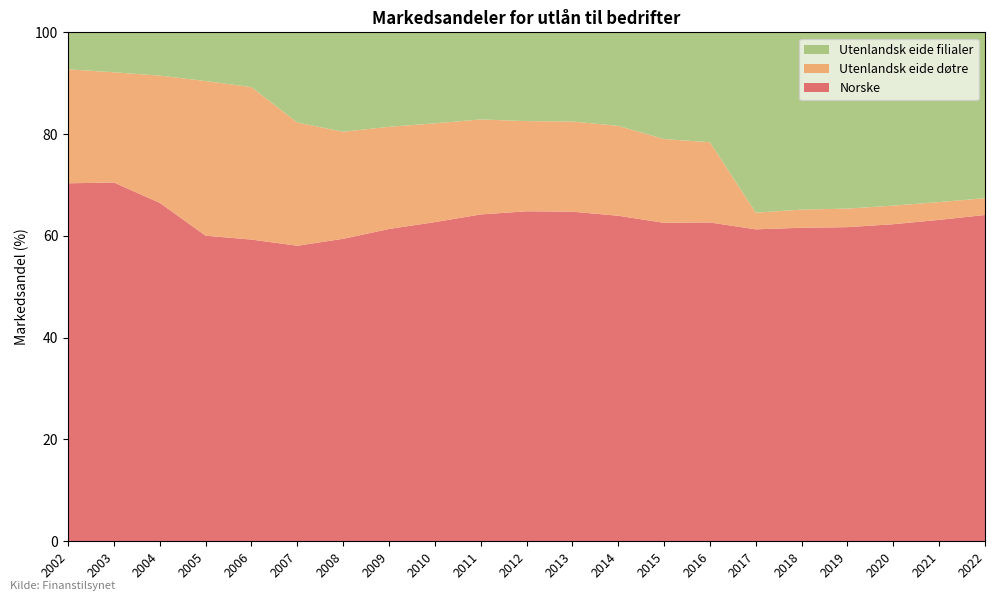

Reading left to right, list all the values displayed in this chart.

Norske: 2002=70.3	2003=70.5	2004=66.5	2005=60.0	2006=59.3	2007=58.1	2008=59.4	2009=61.4	2010=62.7	2011=64.2	2012=64.8	2013=64.8	2014=64.0	2015=62.6	2016=62.6	2017=61.3	2018=61.6	2019=61.7	2020=62.3	2021=63.1	2022=64.1
Utenlandsk eide døtre: 2002=22.4	2003=21.7	2004=25.0	2005=30.4	2006=29.9	2007=24.2	2008=21.0	2009=20.1	2010=19.4	2011=18.7	2012=17.7	2013=17.7	2014=17.7	2015=16.5	2016=15.8	2017=3.3	2018=3.6	2019=3.6	2020=3.6	2021=3.5	2022=3.3
Utenlandsk eide filialer: 2002=7.3	2003=7.8	2004=8.5	2005=9.6	2006=10.8	2007=17.7	2008=19.5	2009=18.6	2010=17.9	2011=17.1	2012=17.4	2013=17.5	2014=18.4	2015=21.0	2016=21.6	2017=35.4	2018=34.8	2019=34.6	2020=34.0	2021=33.4	2022=32.6